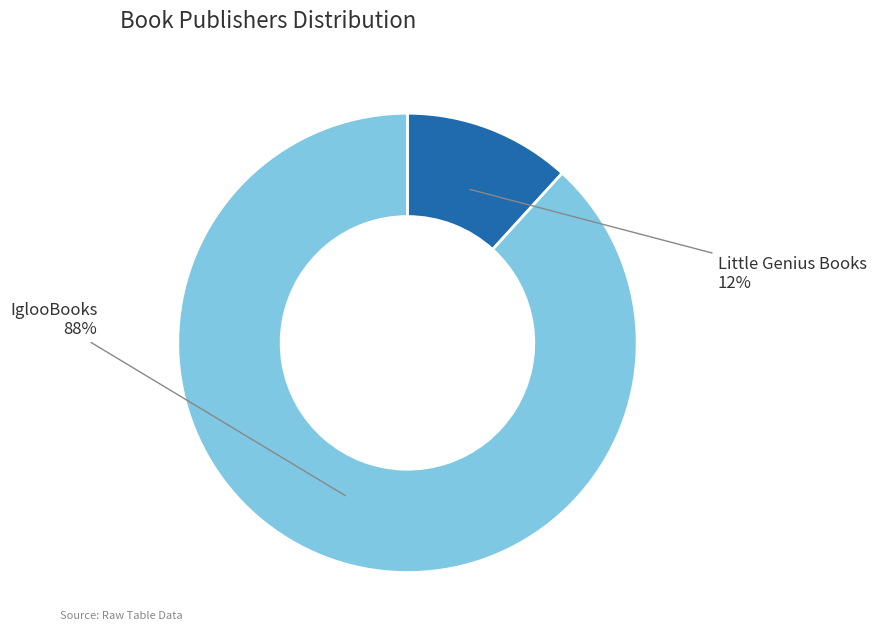

Does IglooBooks represent more than half of the total?

Yes